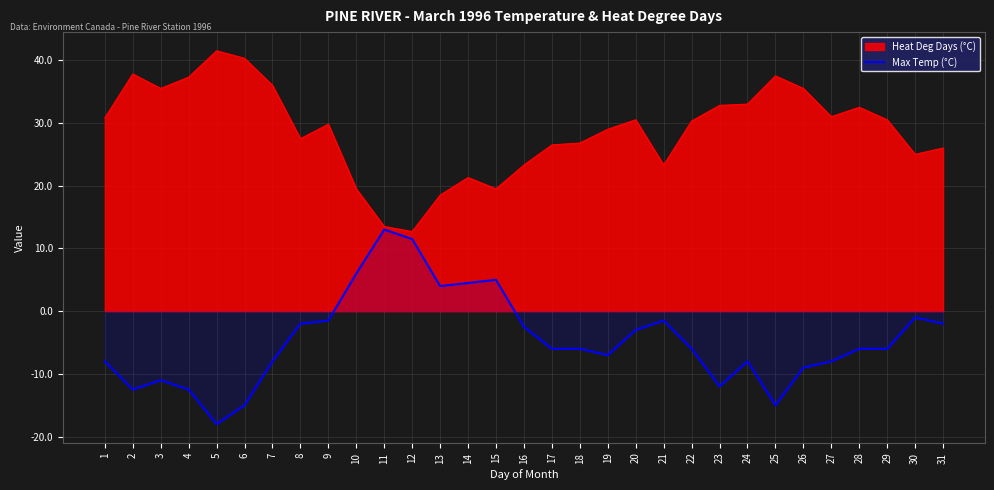

Which category has the lowest value across all series?

5